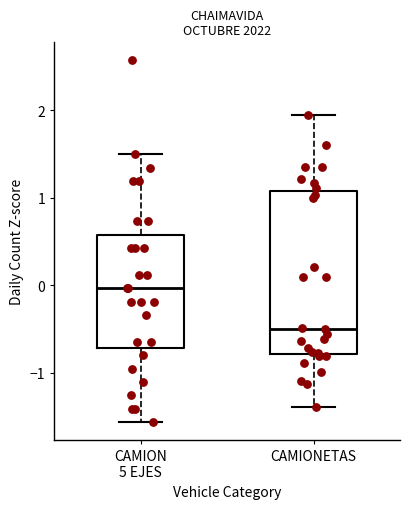

Which box is the tallest, from its lower edge to its upper edge?

CAMIONETAS